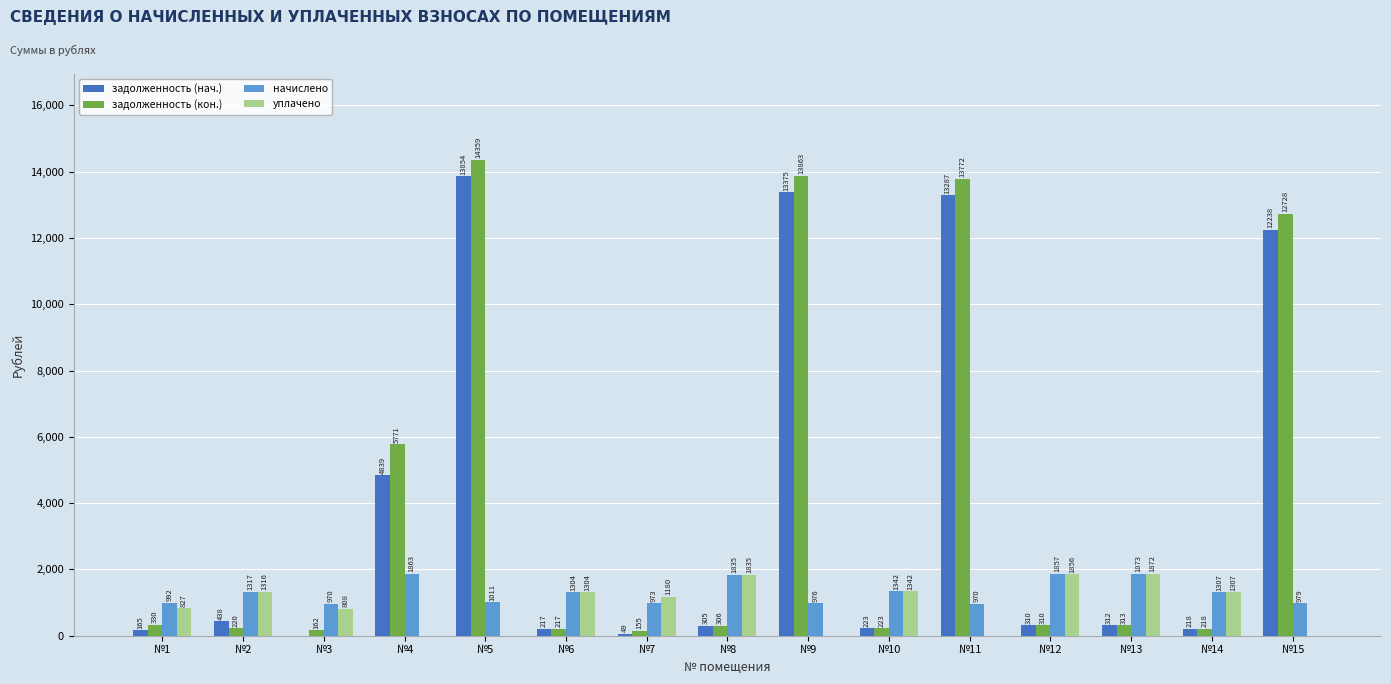

What is the total value across all series at №3?

1939.8